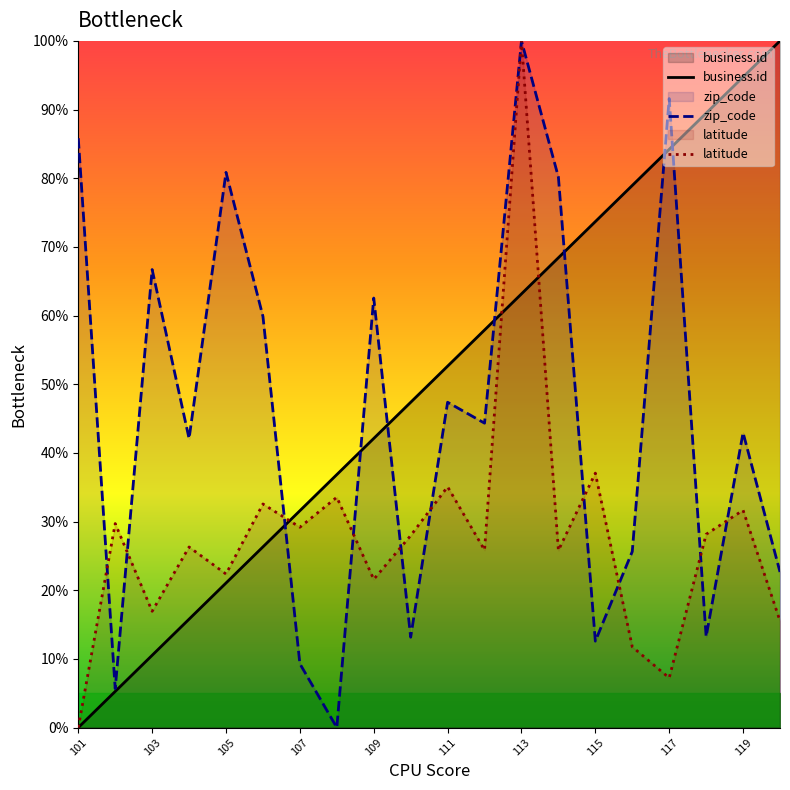

How many times do latitude and business.id cross each other?

3